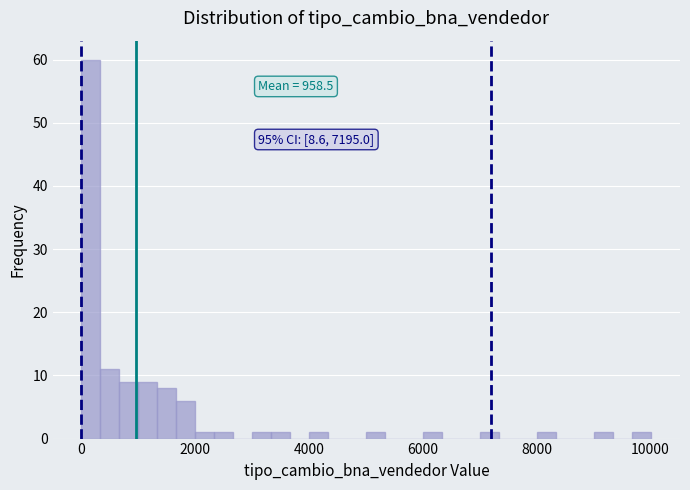

Read against the x-axis, roughly where is the centre of the tallest bar?

200